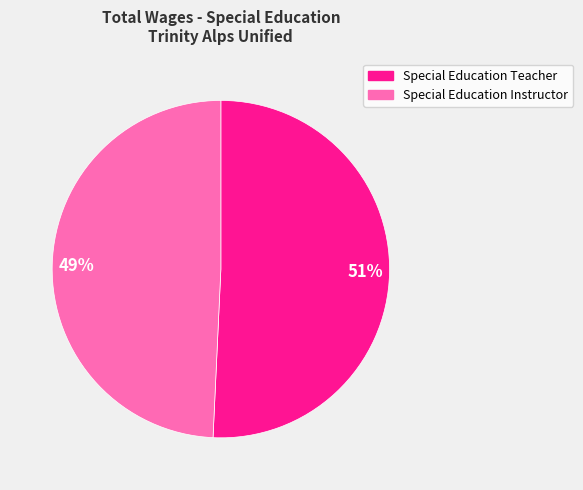

To the nearest percent, what is the average slice percentage?

50%